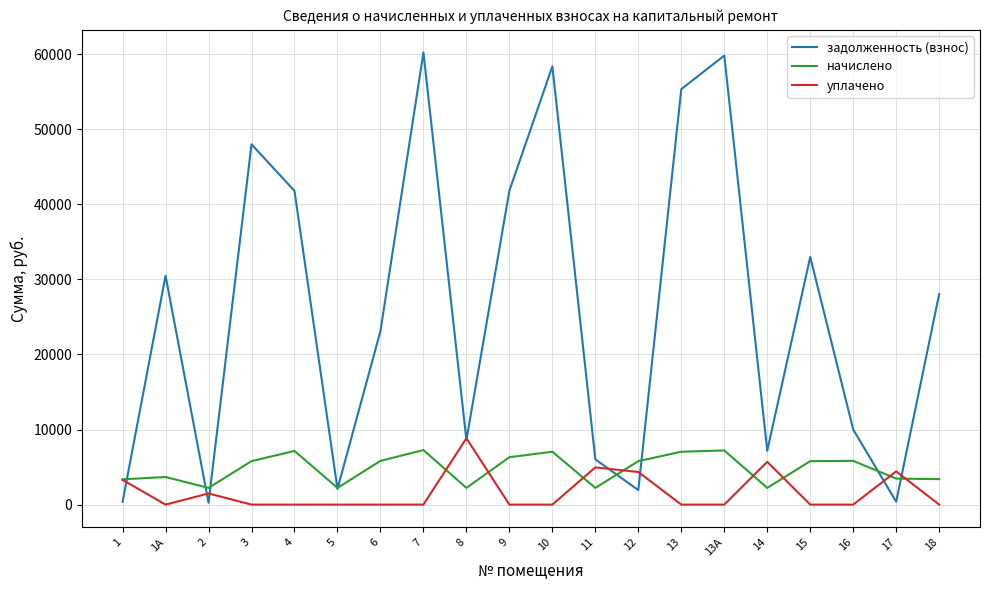

List the series in order of their peak value, lowest first.

начислено, уплачено, задолженность (взнос)